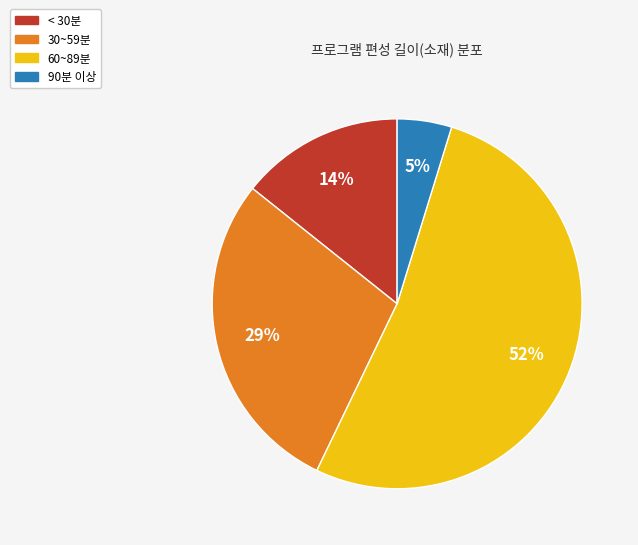

How many segments does this pie chart have?

4